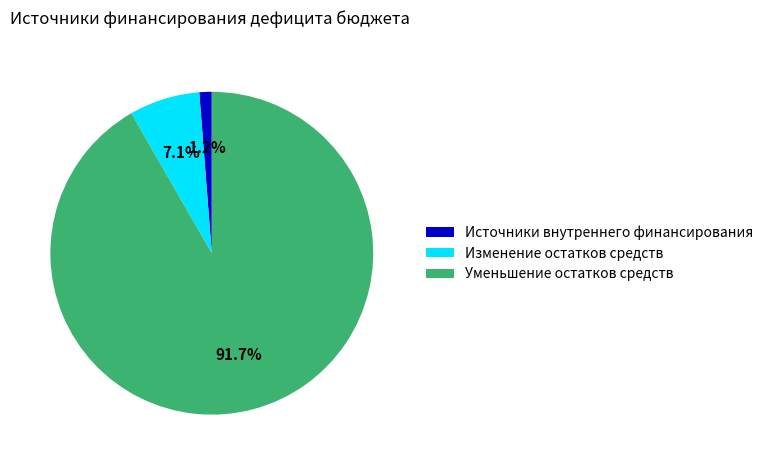

Which category accounts for the majority?

Уменьшение остатков средств